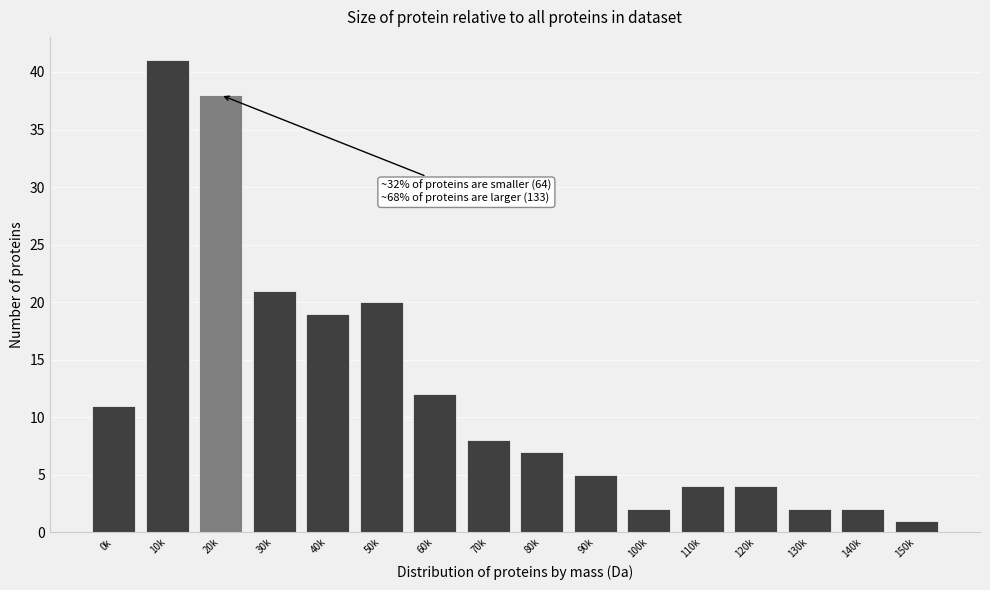

Reading left to right, transcribe all the data shown in this chart.

0k=11	10k=41	20k=38	30k=21	40k=19	50k=20	60k=12	70k=8	80k=7	90k=5	100k=2	110k=4	120k=4	130k=2	140k=2	150k=1